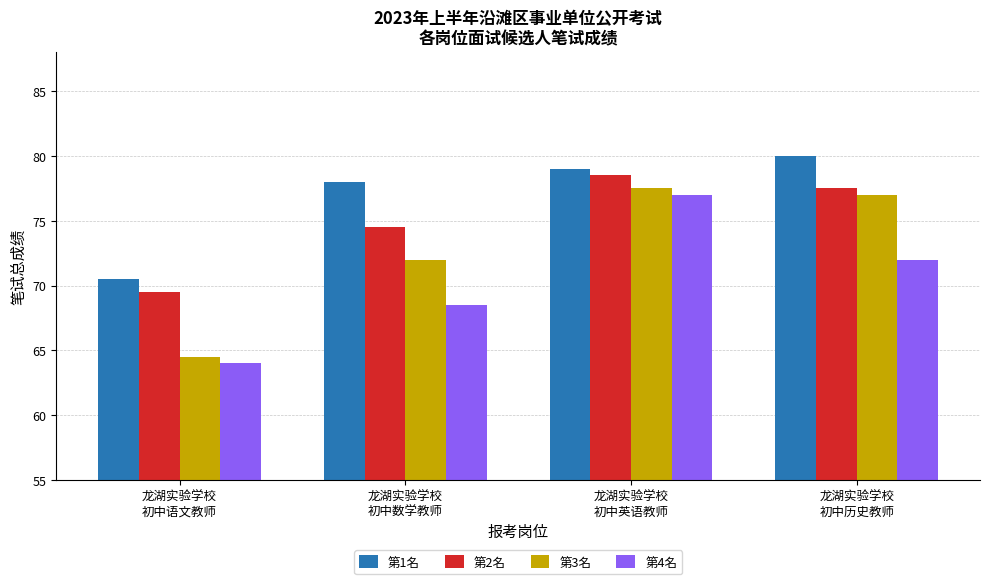

Reading right to left, what are all the values shown in this chart?

第1名: 龙湖实验学校
初中历史教师=80.0	龙湖实验学校
初中英语教师=79.0	龙湖实验学校
初中数学教师=78.0	龙湖实验学校
初中语文教师=70.5
第2名: 龙湖实验学校
初中历史教师=77.5	龙湖实验学校
初中英语教师=78.5	龙湖实验学校
初中数学教师=74.5	龙湖实验学校
初中语文教师=69.5
第3名: 龙湖实验学校
初中历史教师=77.0	龙湖实验学校
初中英语教师=77.5	龙湖实验学校
初中数学教师=72.0	龙湖实验学校
初中语文教师=64.5
第4名: 龙湖实验学校
初中历史教师=72.0	龙湖实验学校
初中英语教师=77.0	龙湖实验学校
初中数学教师=68.5	龙湖实验学校
初中语文教师=64.0